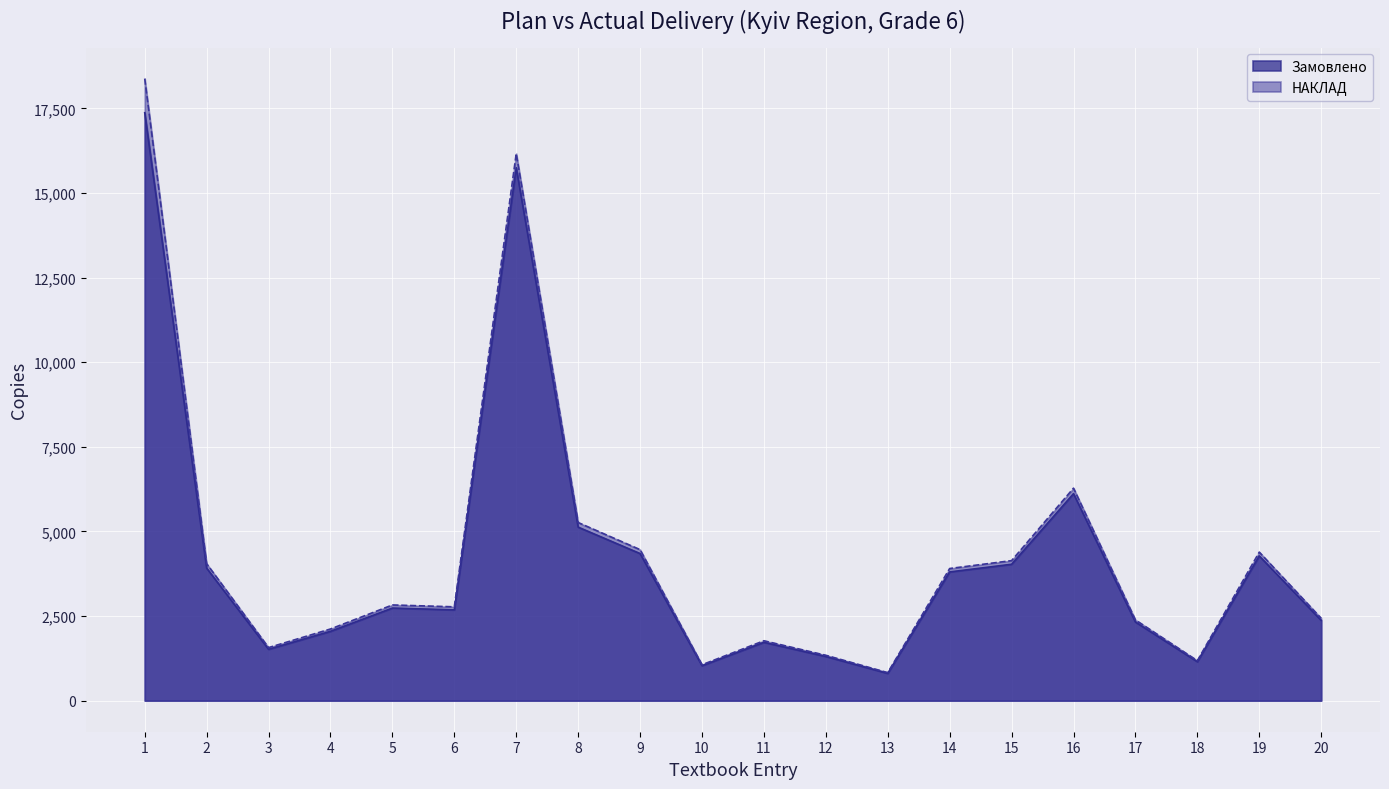

At which label does Замовлено first exceed 2736?

1